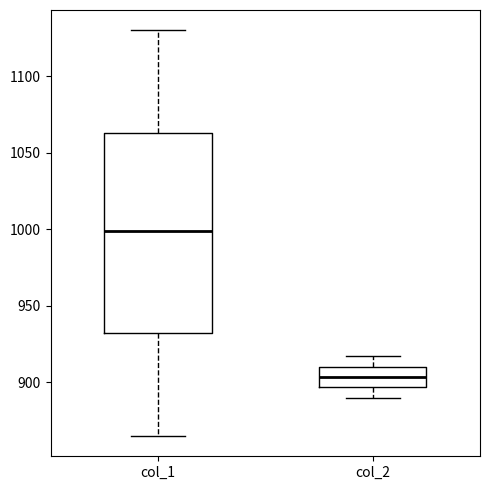

Where does the lower whisker of the box for col_1 end on the y-axis? The values are not printed on the chart, so give them approximately, as read against the axis.

865